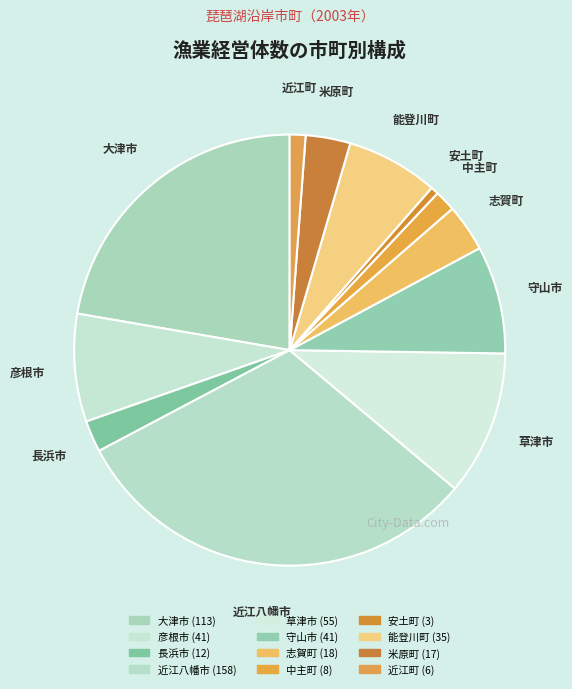

What is the change in value from 大津市 to 近江町?

-107